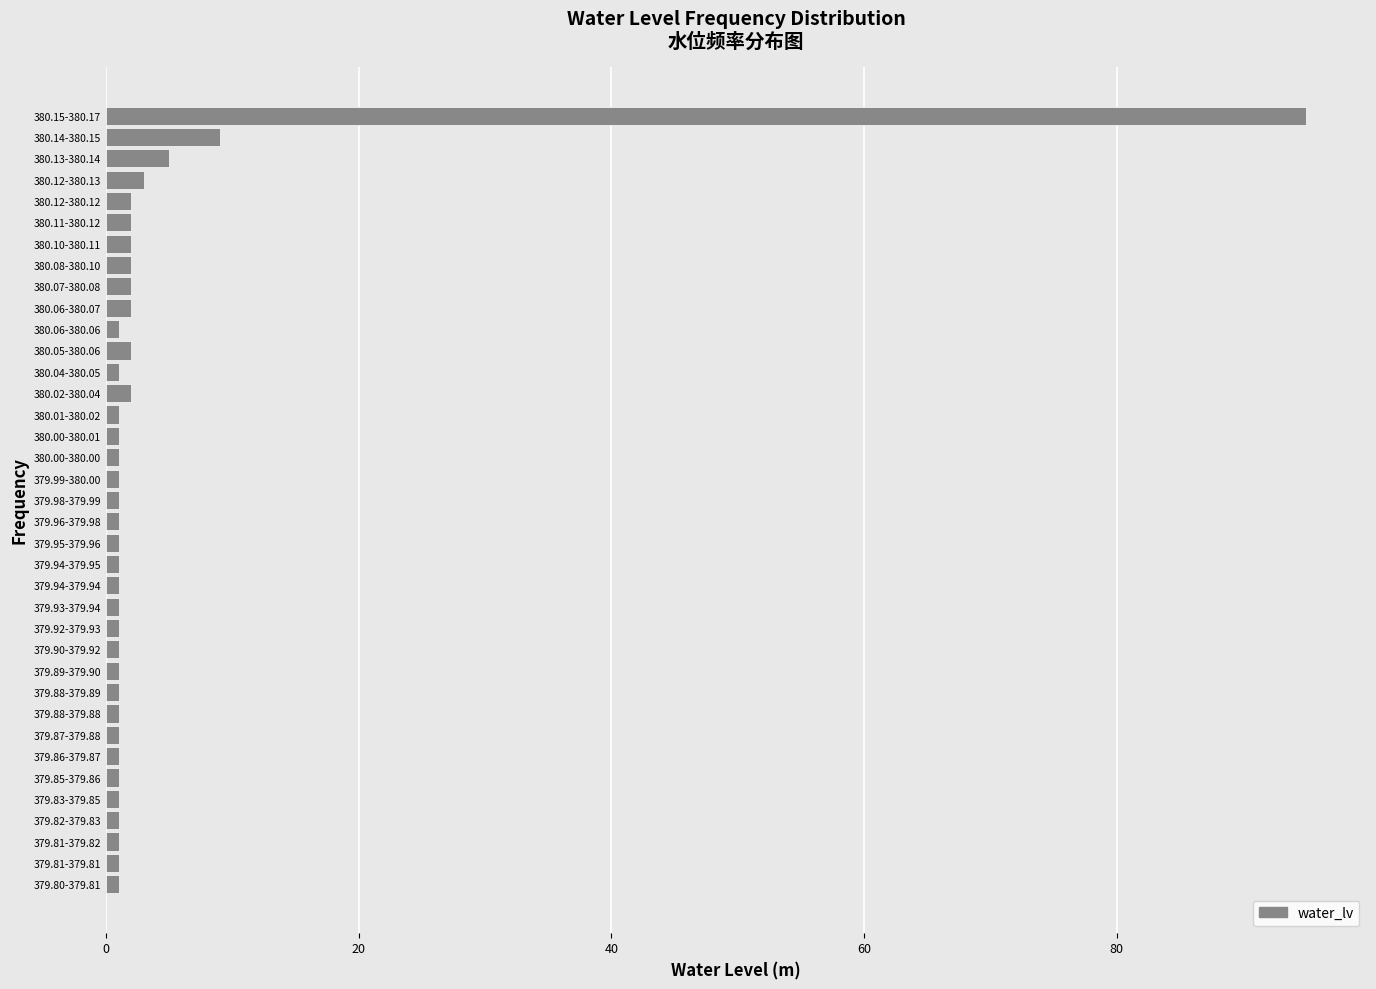

Which category has the highest value across all series?

380.15-380.17